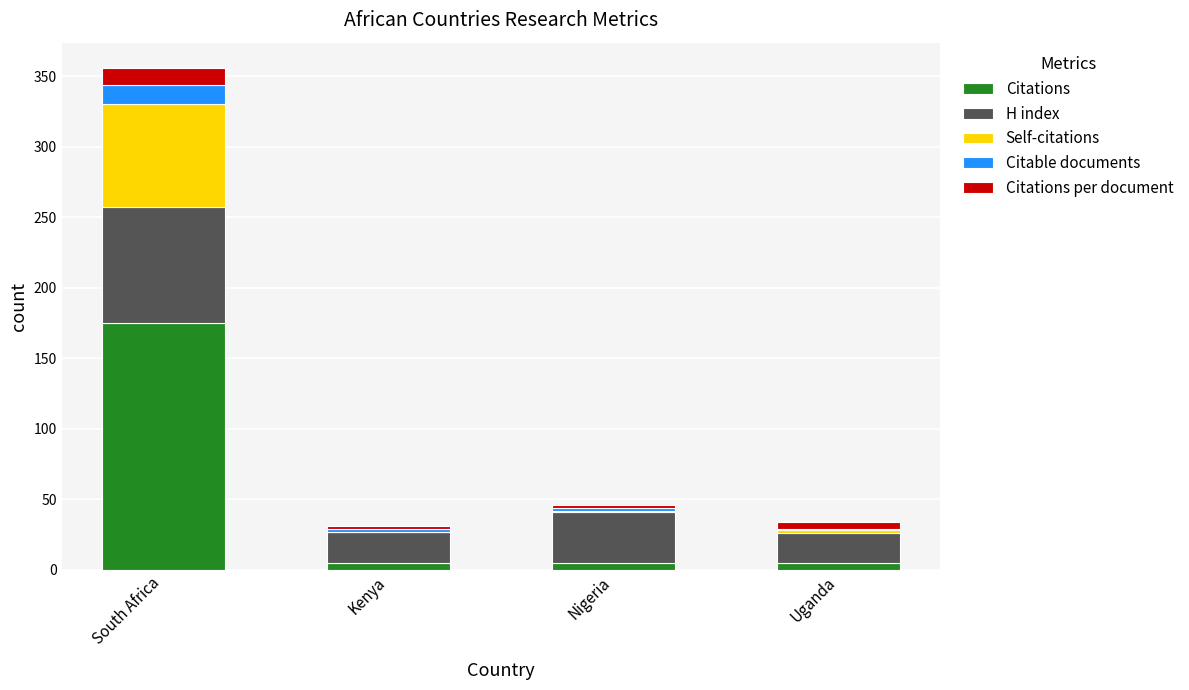

Which category has the highest value in the Citations series?

South Africa